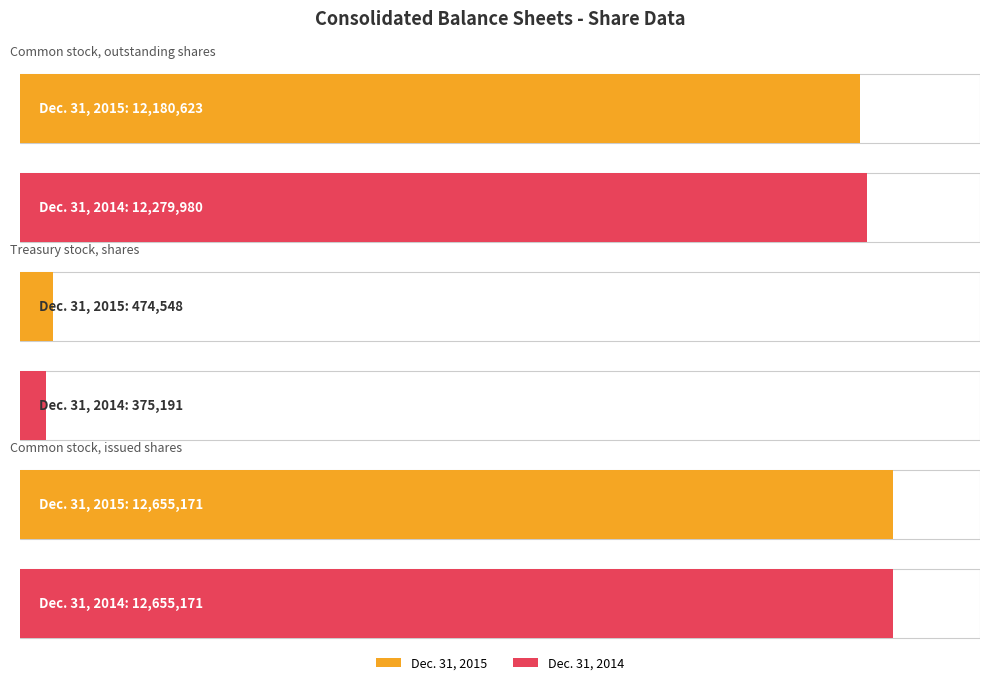

What is the highest value of the Dec. 31, 2015 series?

12655171